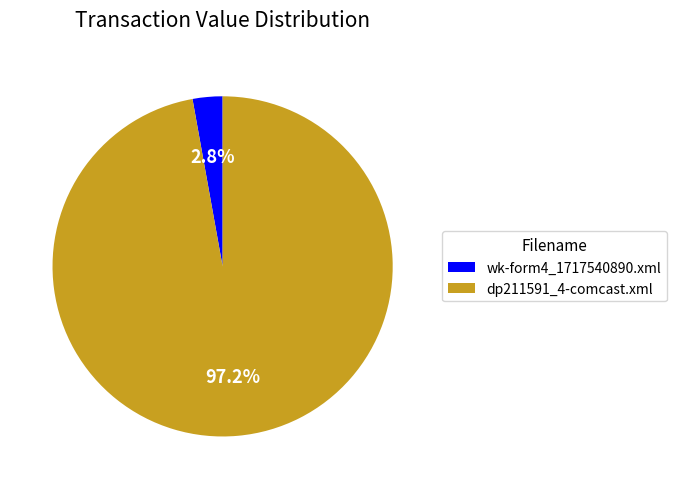

What is the largest slice in the pie chart?

dp211591_4-comcast.xml